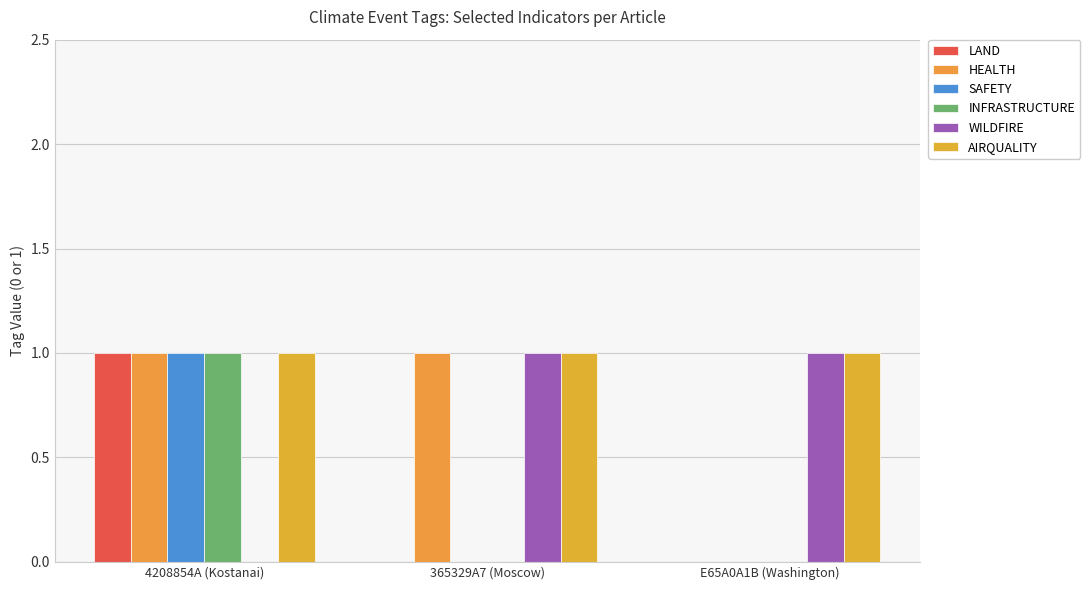

Reading right to left, list all the values displayed in this chart.

LAND: 0	0	1
HEALTH: 0	1	1
SAFETY: 0	0	1
INFRASTRUCTURE: 0	0	1
WILDFIRE: 1	1	0
AIRQUALITY: 1	1	1